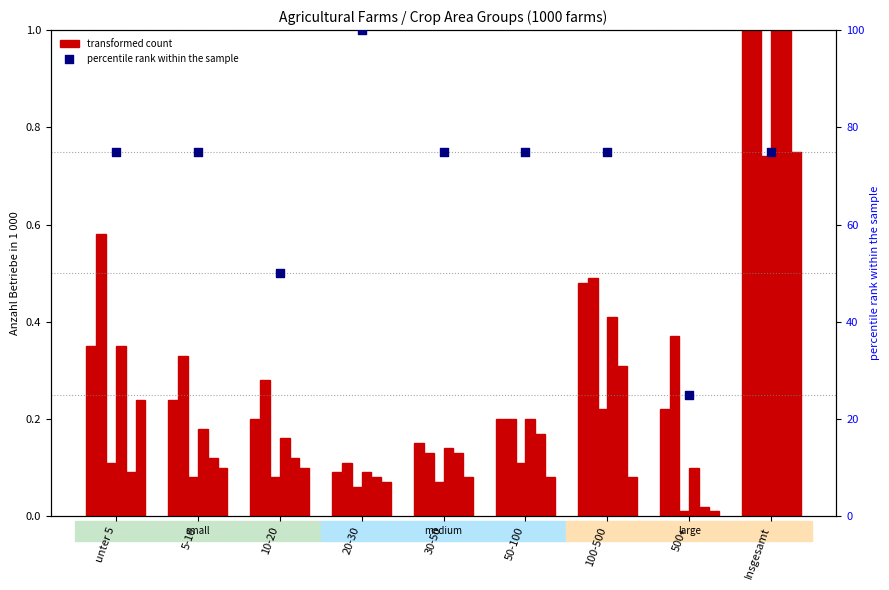

At which category is the sum across all series the highest?

Insgesamt